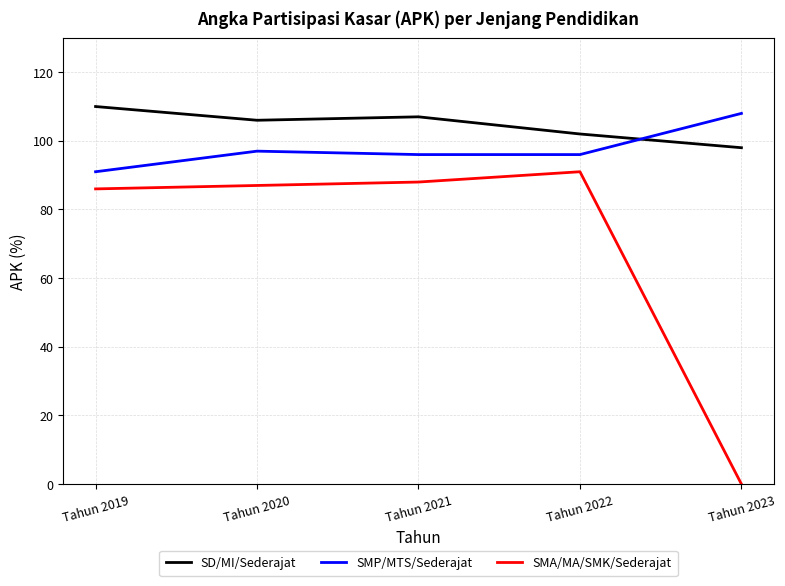

Reading right to left, extract all data points from this chart.

SD/MI/Sederajat: 98	102	107	106	110
SMP/MTS/Sederajat: 108	96	96	97	91
SMA/MA/SMK/Sederajat: 0	91	88	87	86